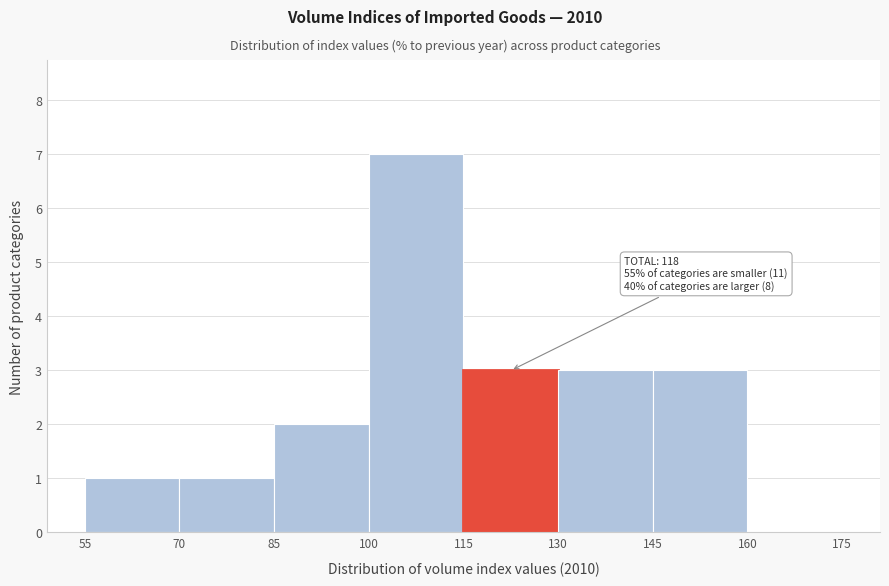

Which range on the x-axis has the tallest bar?

100 to 115